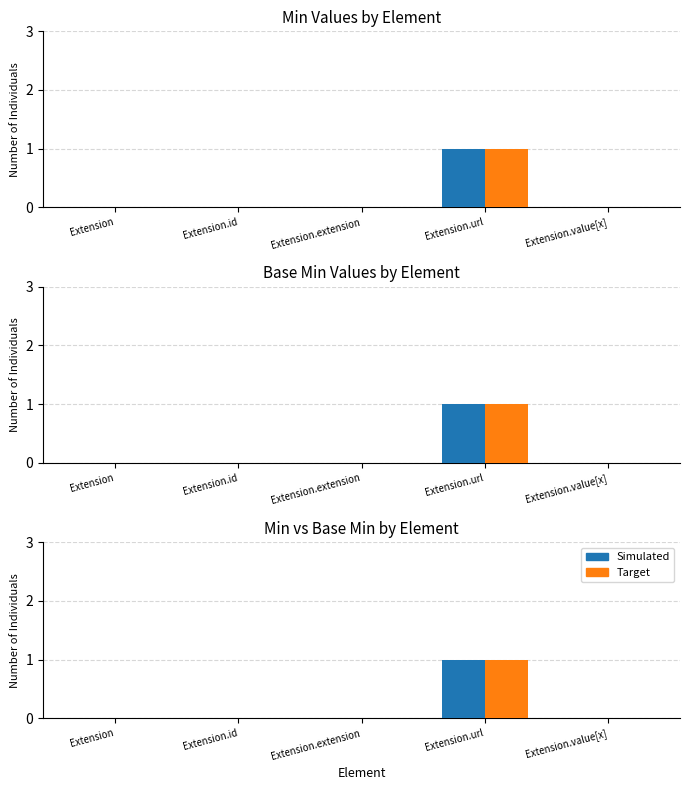

Which category has the highest value in the Min series?

Extension.url